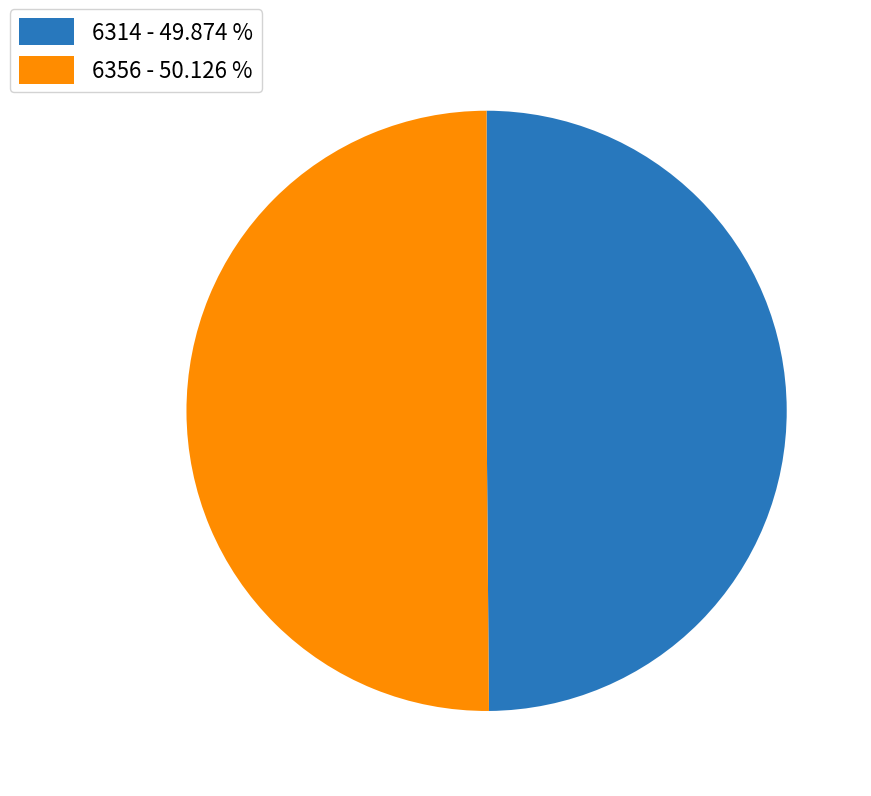

Approximately how many times larger is the value at 6314 - 49.874 % compared to 6356 - 50.126 %?

1.0